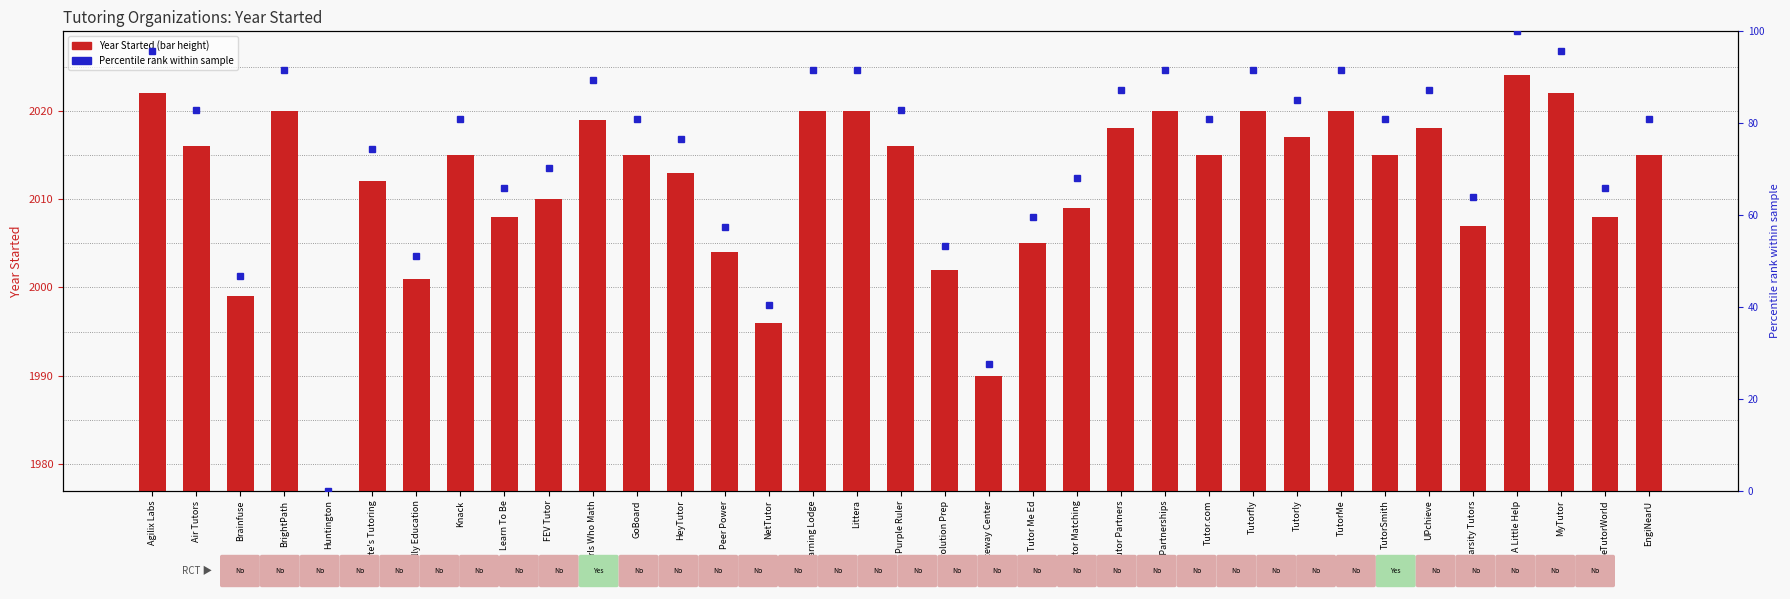

How many bars are there in total?

35